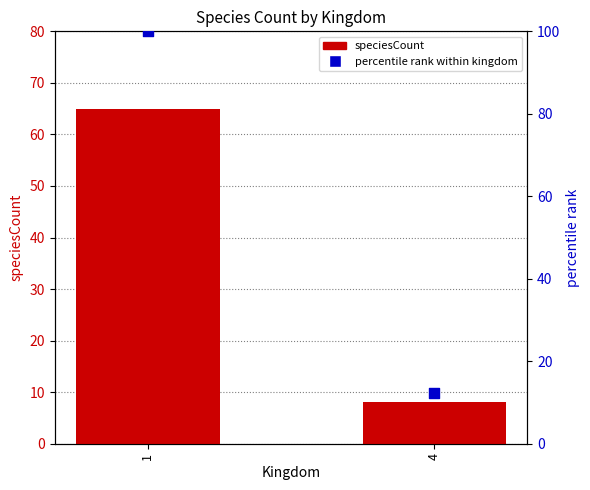

What are all the series names shown in the legend?

speciesCount, percentile rank within kingdom